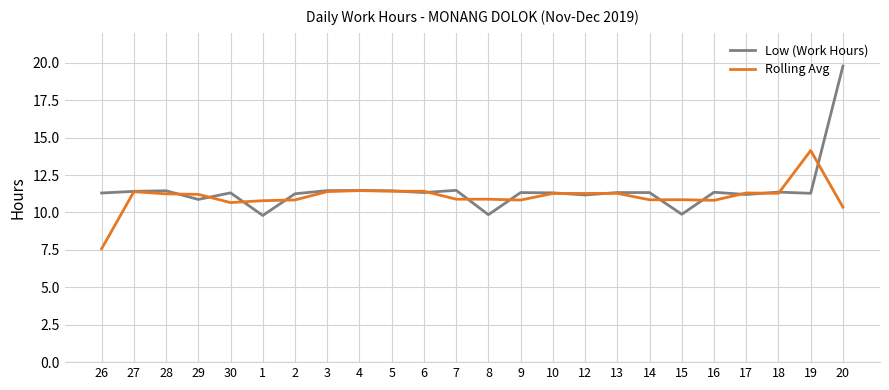

Which series ends up on top after the final intersection of Rolling Avg and Low (Work Hours)?

Low (Work Hours)